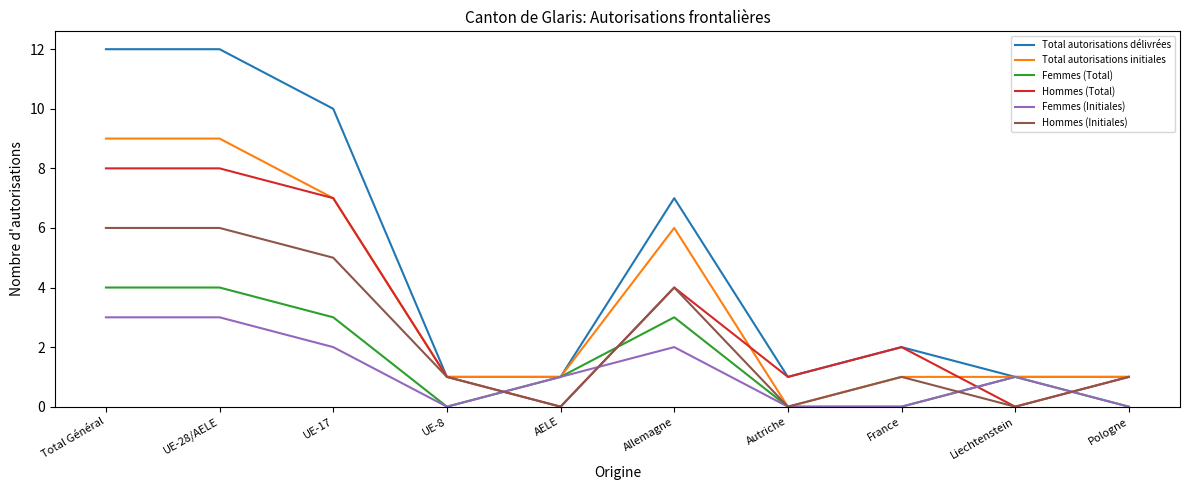

What is the highest value of the Femmes (Initiales) series?

3